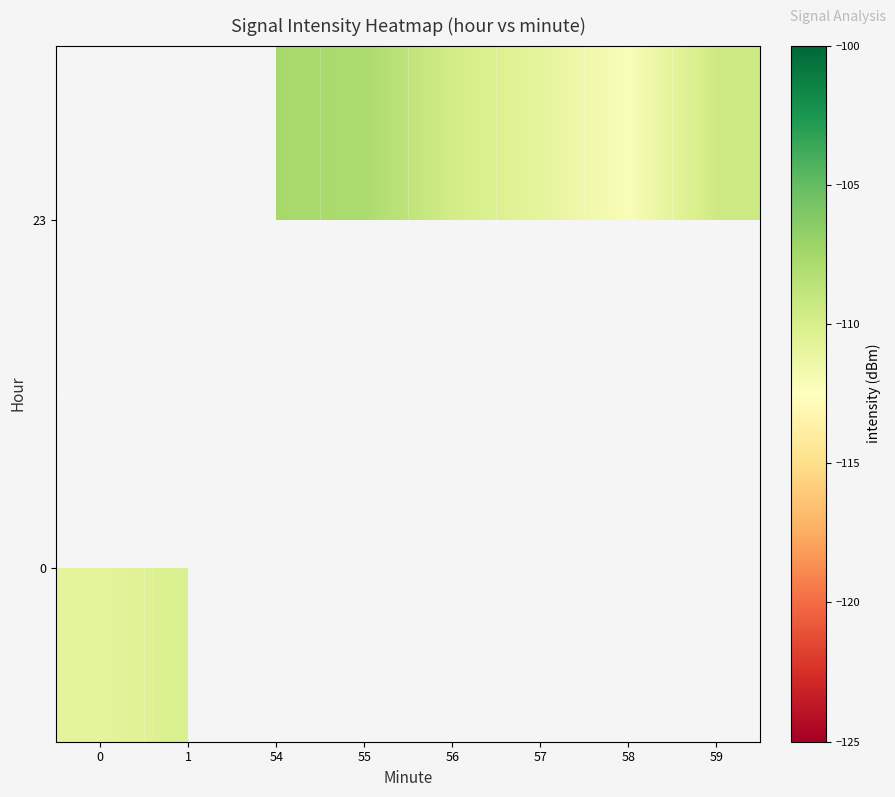

What is the difference between the maximum and minimum values in the 0 series?

0.7